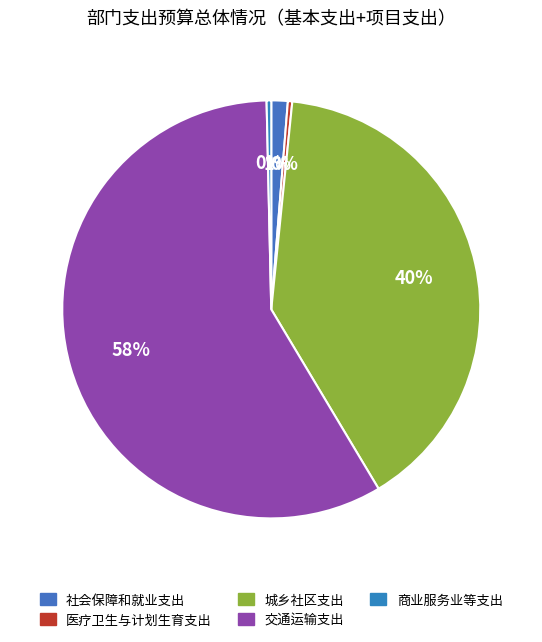

To the nearest percent, what is the difference between the largest and smallest slice percentages?

58%